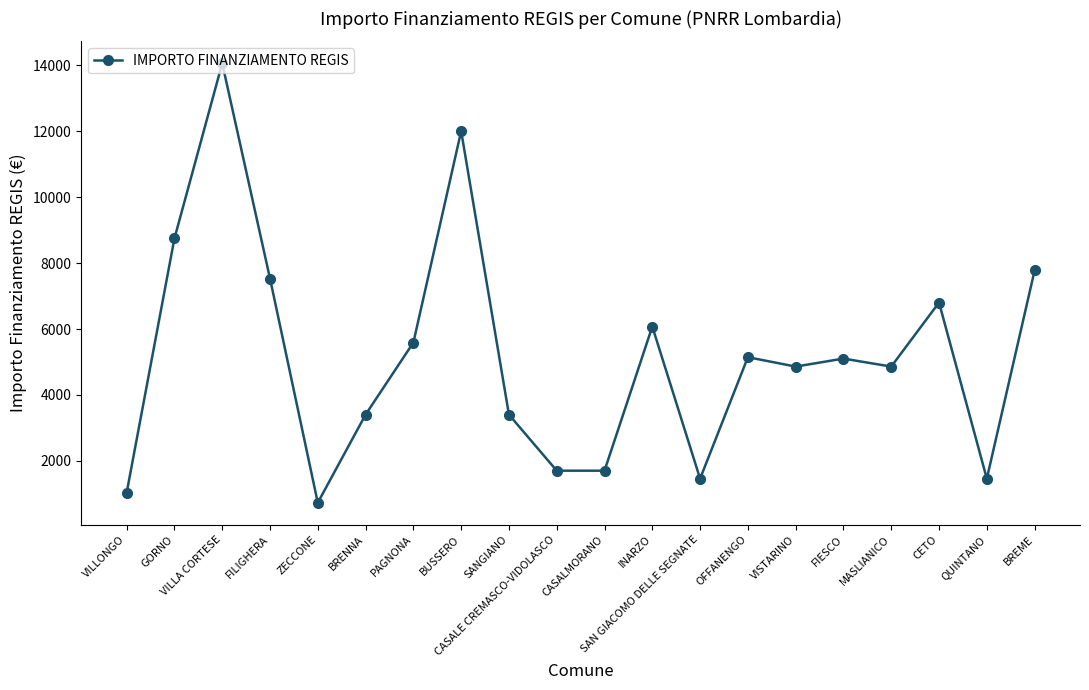

What is the smallest value displayed?

729